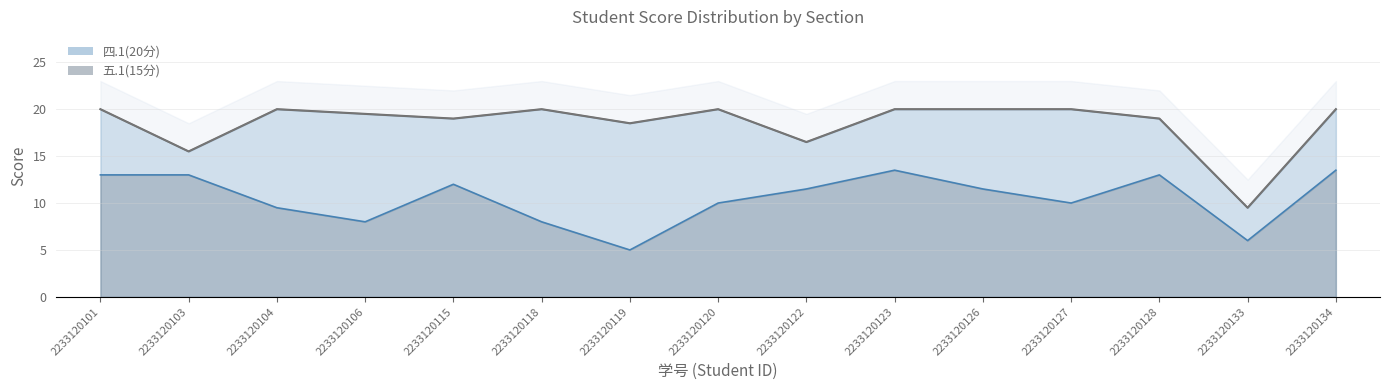

At which label does 四.1(20分) reach its minimum?

2233120133